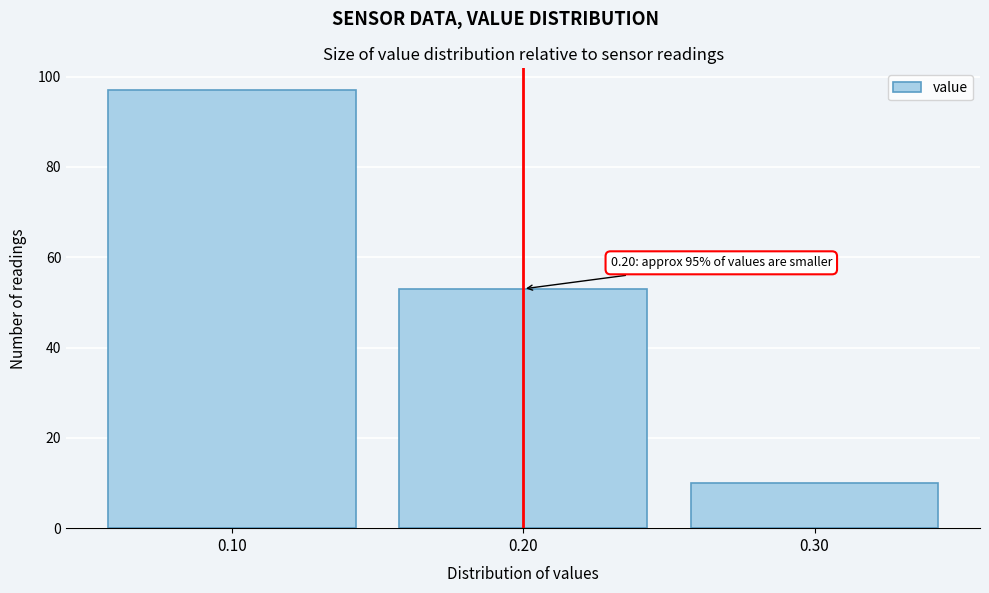

Over which range of the x-axis is the bar tallest?

0.05 to 0.15